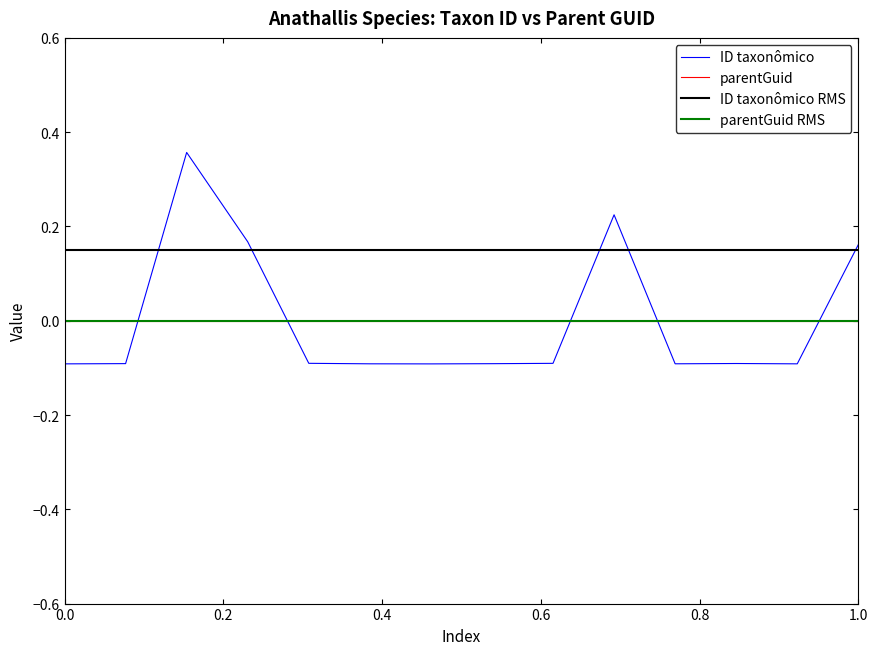

The value of parentGuid at 0.0 is 0.0. True or false?

True